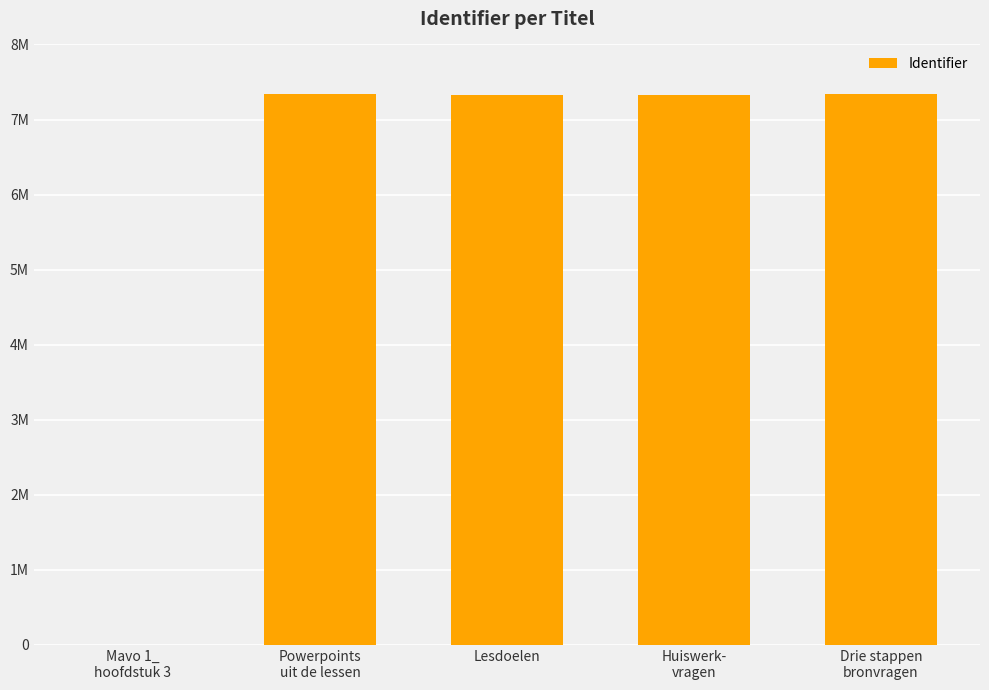

Where does the data first go above 7331317?

Powerpoints
uit de lessen